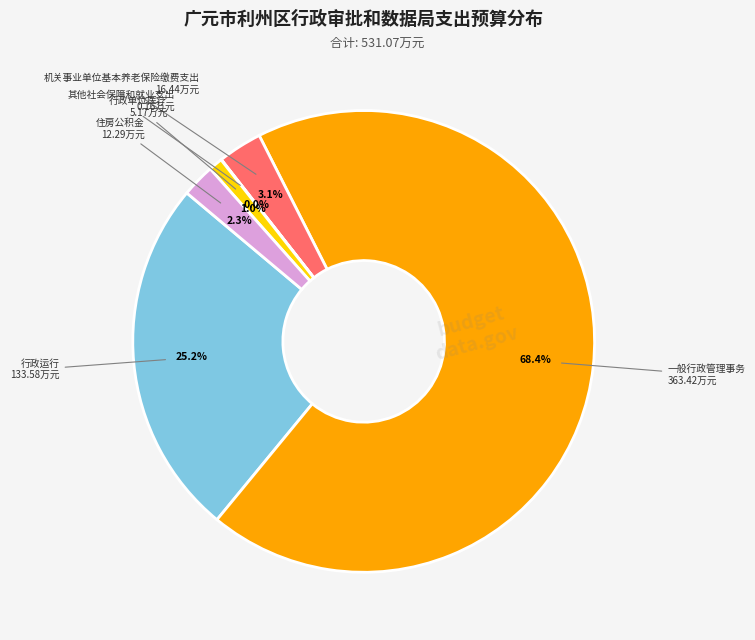

To the nearest percent, what is the average slice percentage?

17%